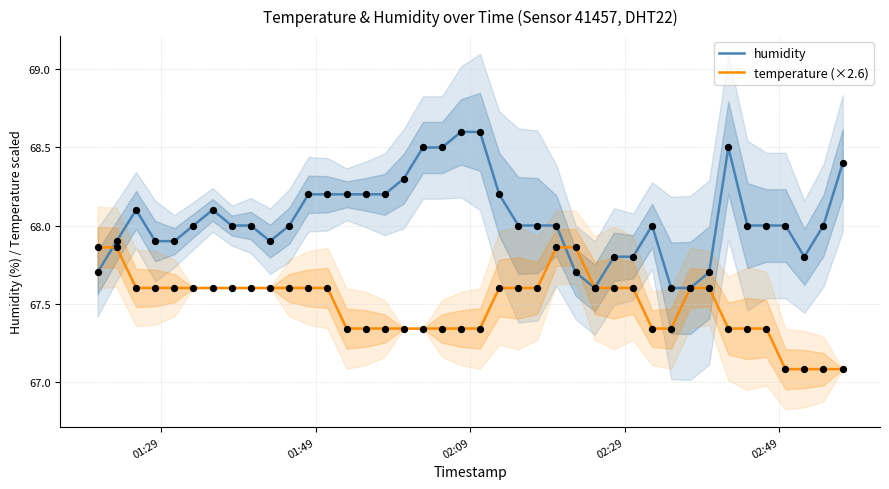

What are all the series names shown in the legend?

humidity, temperature (×2.6)